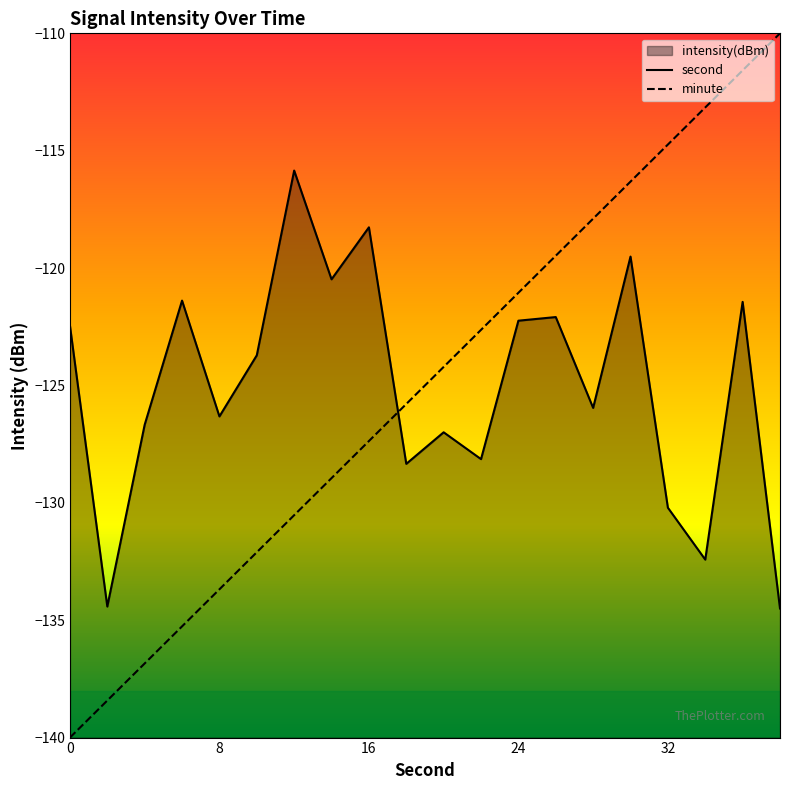

What is the smallest value displayed?

-140.0